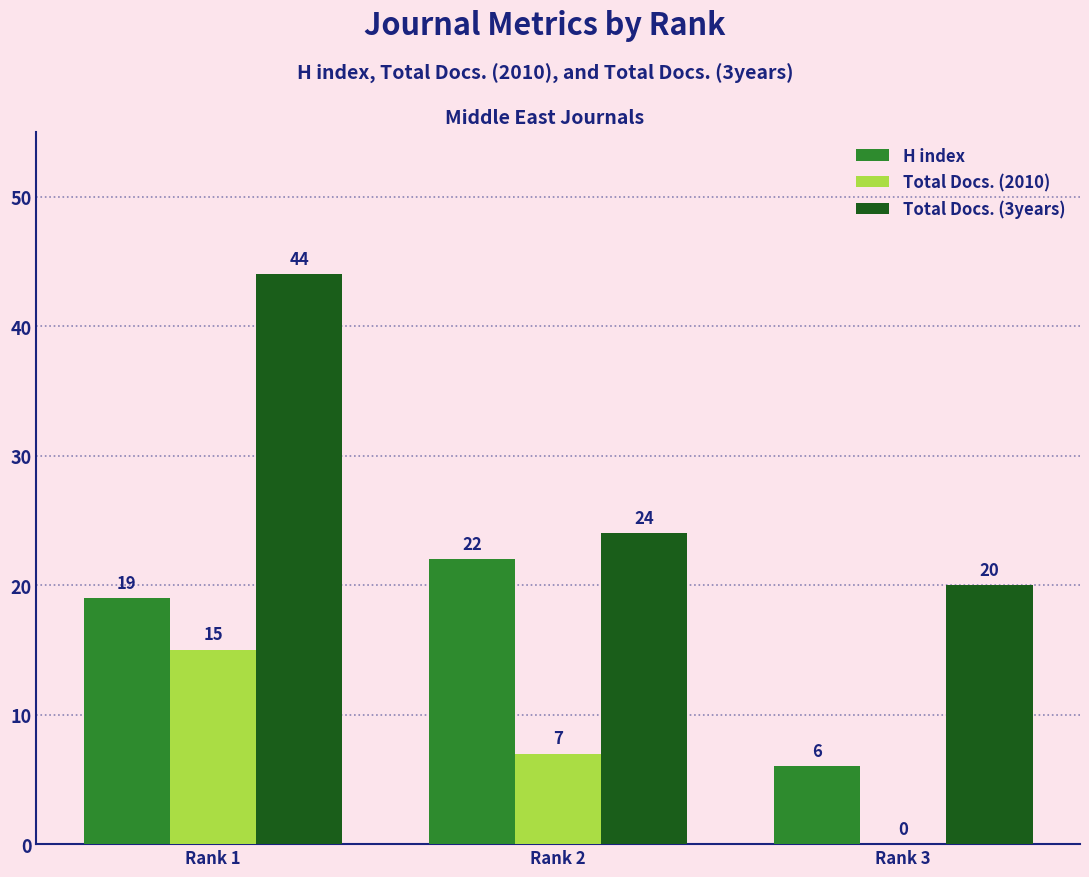

Between Rank 1 and Rank 3, which series saw the biggest shift?

Total Docs. (3years)